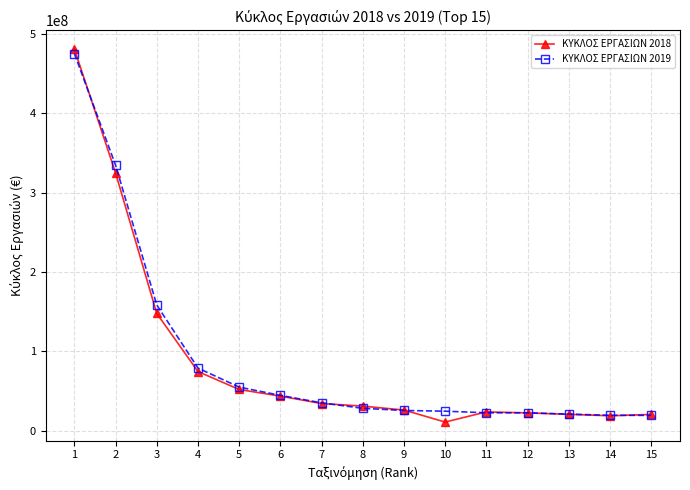

At which label does ΚΥΚΛΟΣ ΕΡΓΑΣΙΩΝ 2018 reach its peak?

1